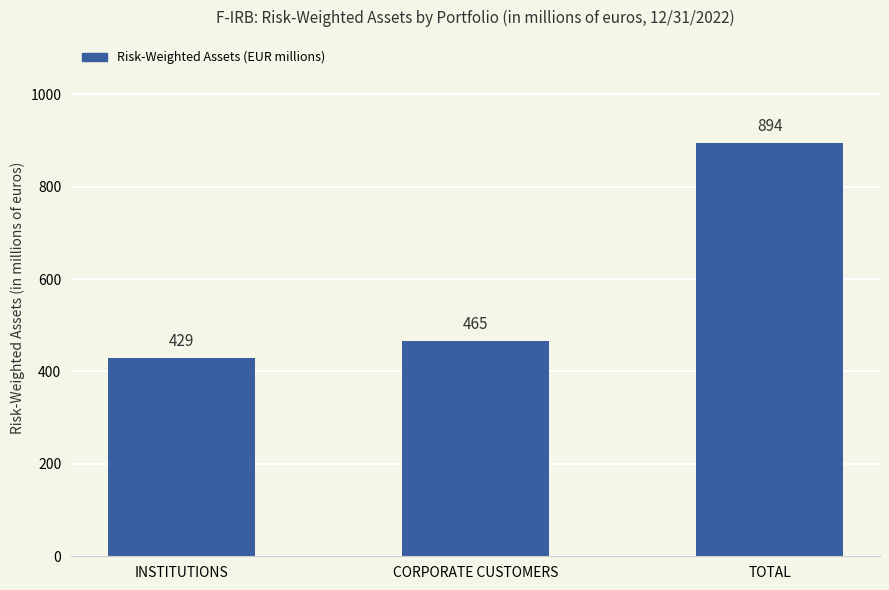

Is it true that the value at CORPORATE CUSTOMERS is 296?

False